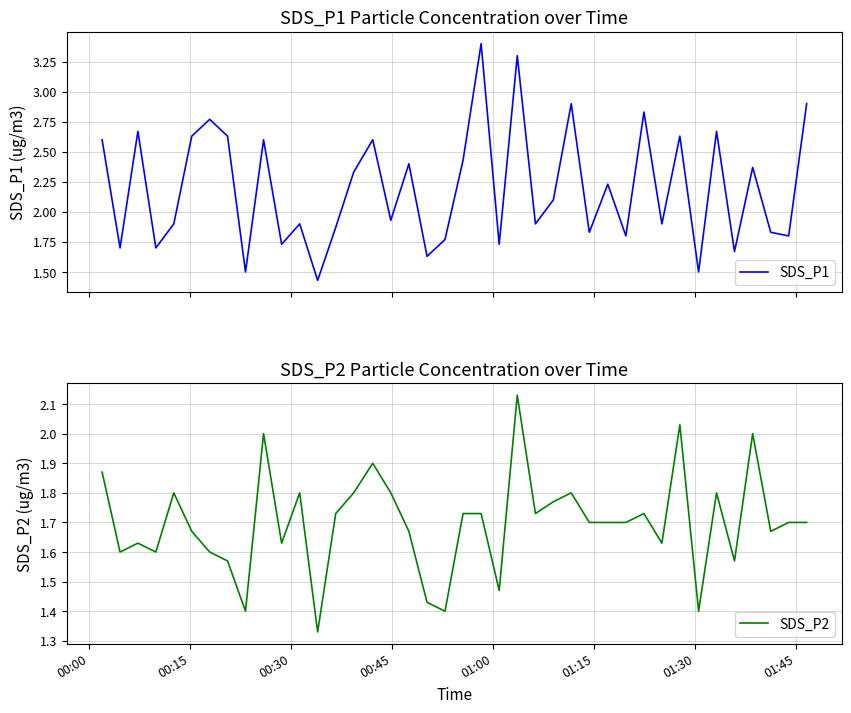

True or false: SDS_P2 and SDS_P1 cross at least once.

False